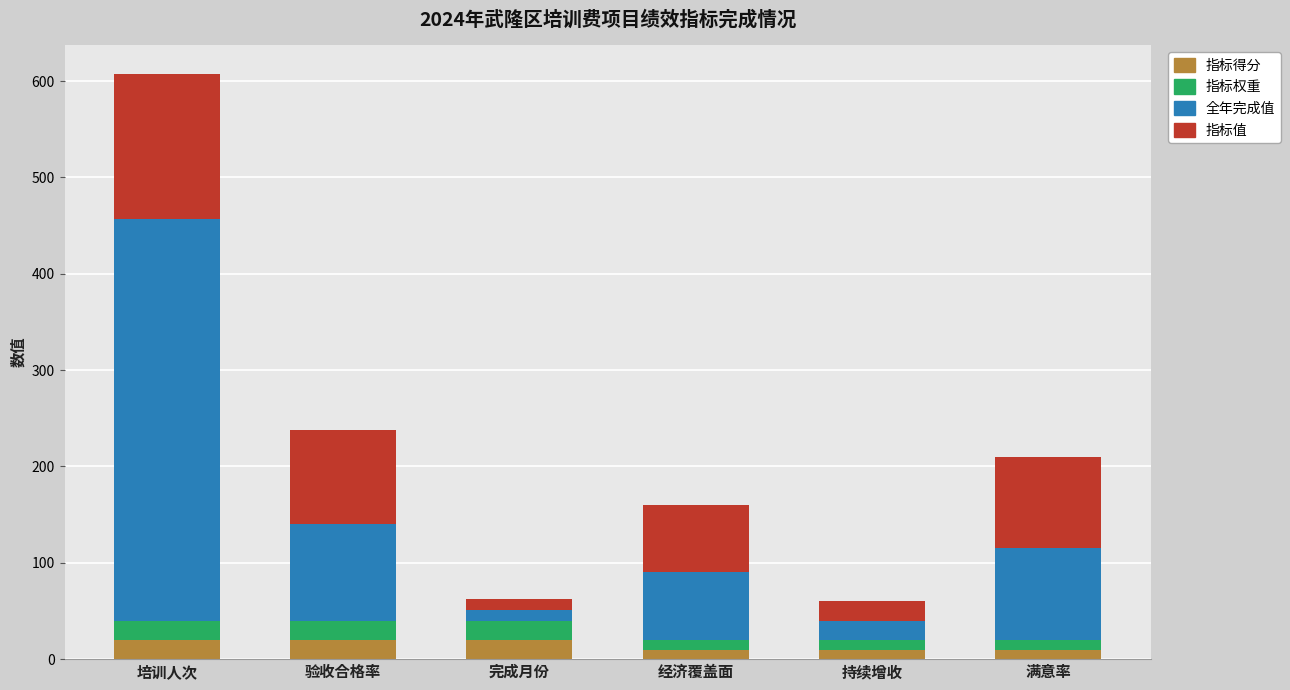

How many data points does each series have?

6